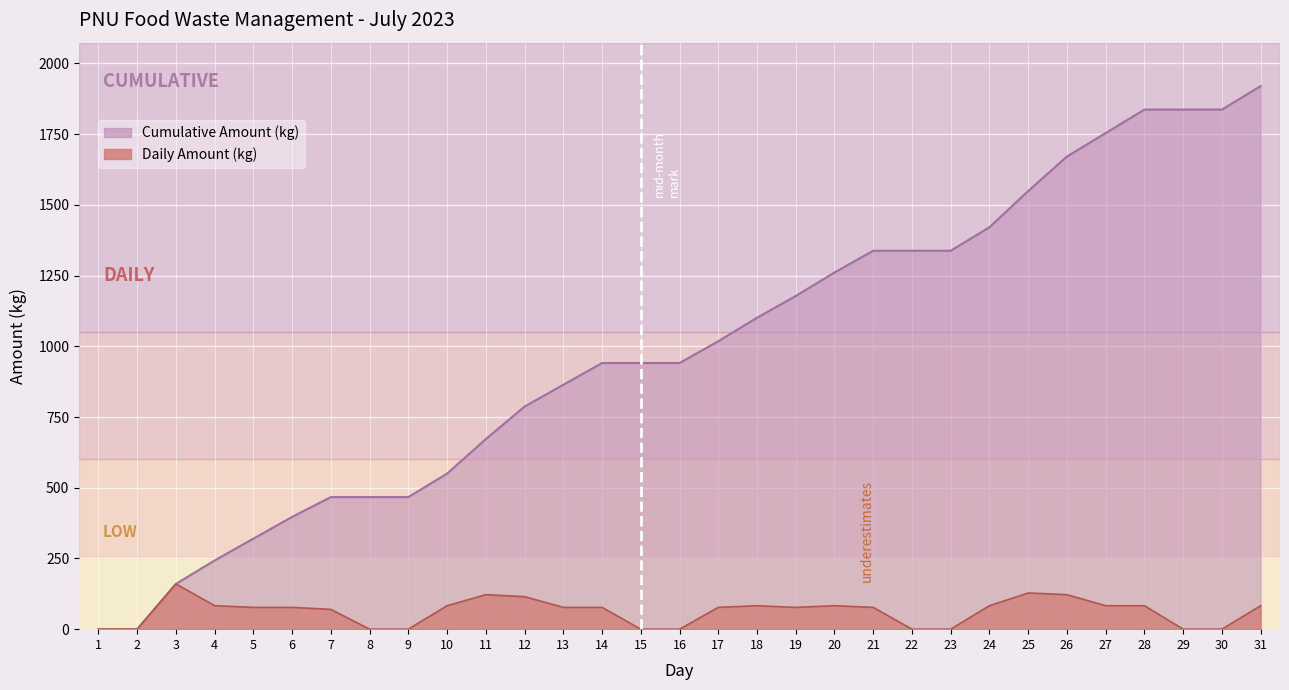

What is the average value of the Cumulative Amount (kg) series?

988